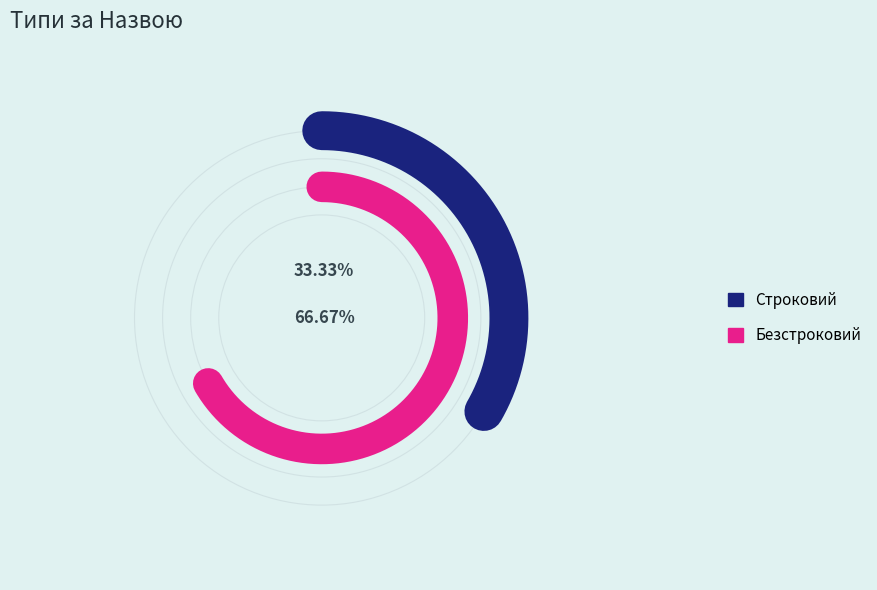

Count the number of slices in the pie.

2